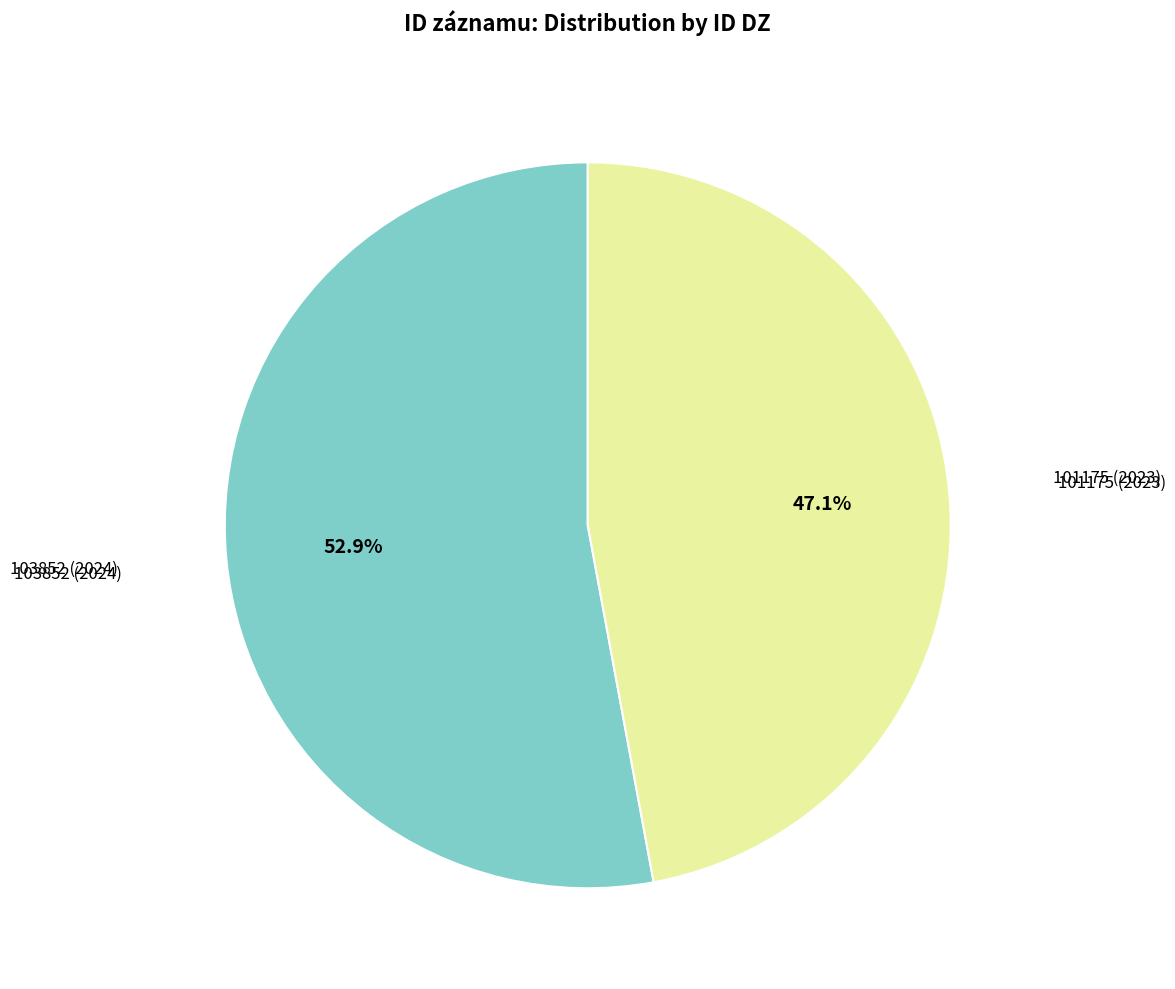

Is there a majority slice in this chart?

Yes